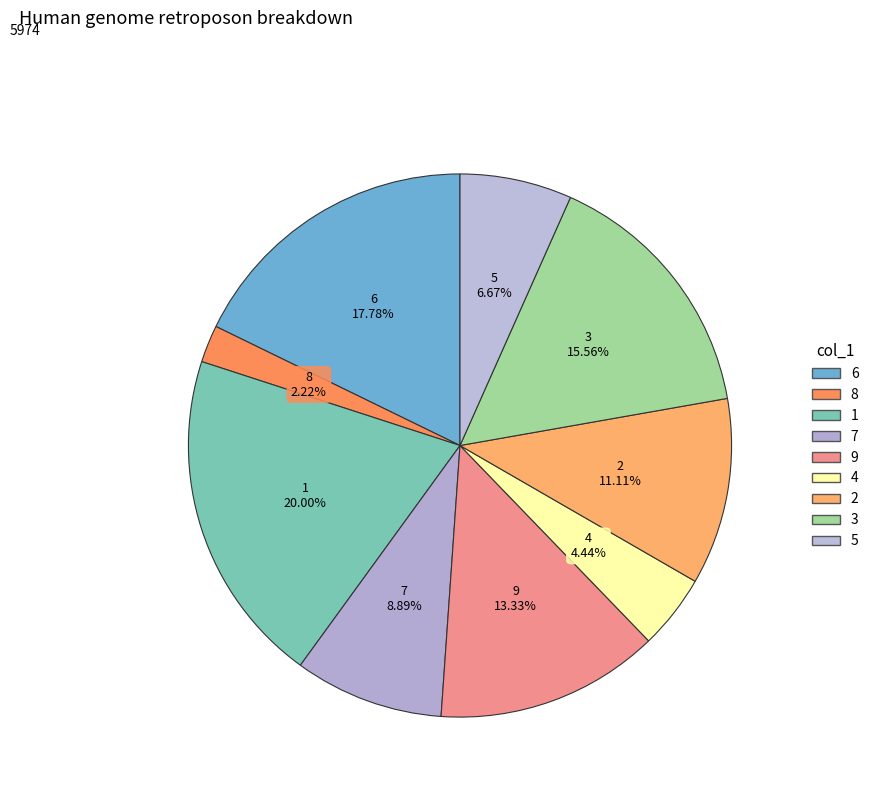

Does 6 account for over 50% of the chart?

No